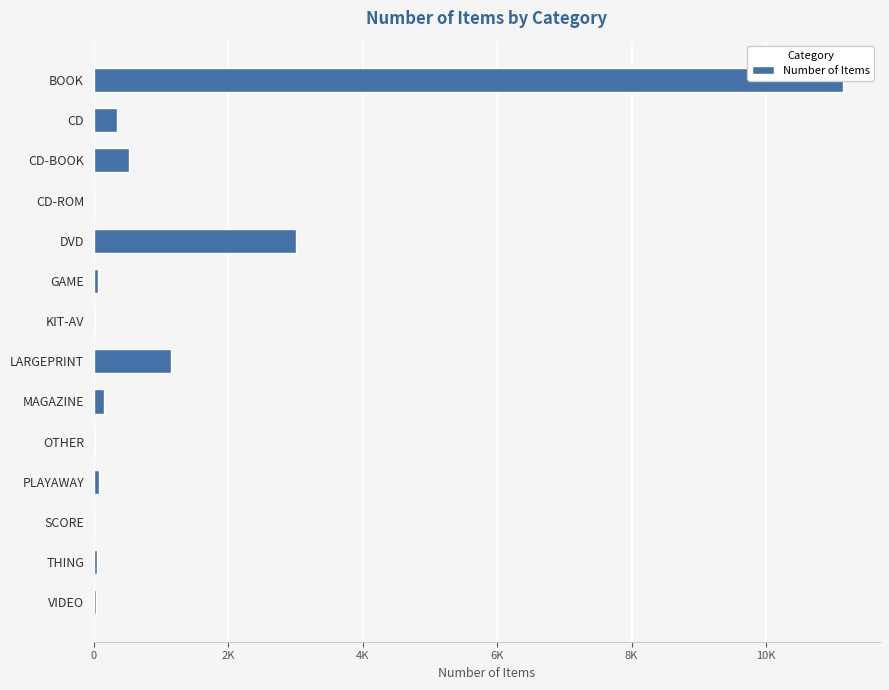

What is the greatest value displayed?

11137